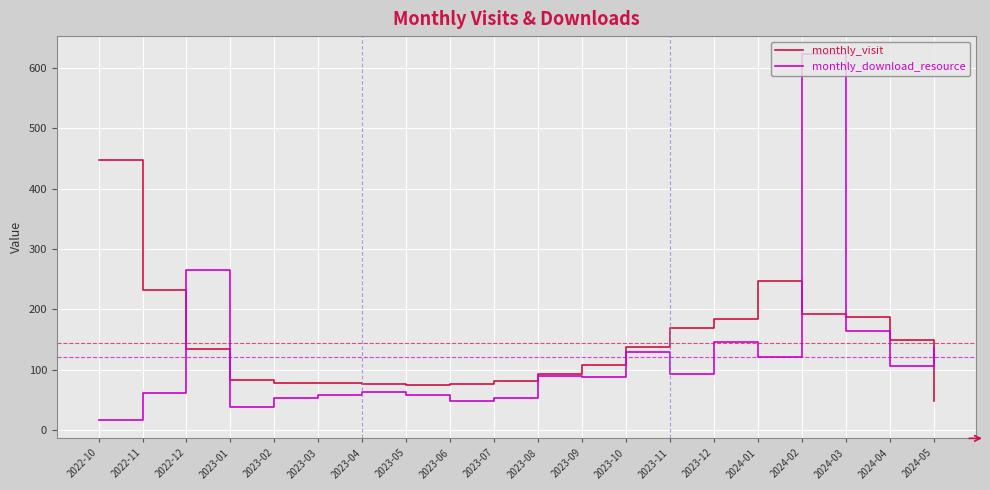

Rank the series at 2023-01 from lowest to highest value.

monthly_download_resource, monthly_visit